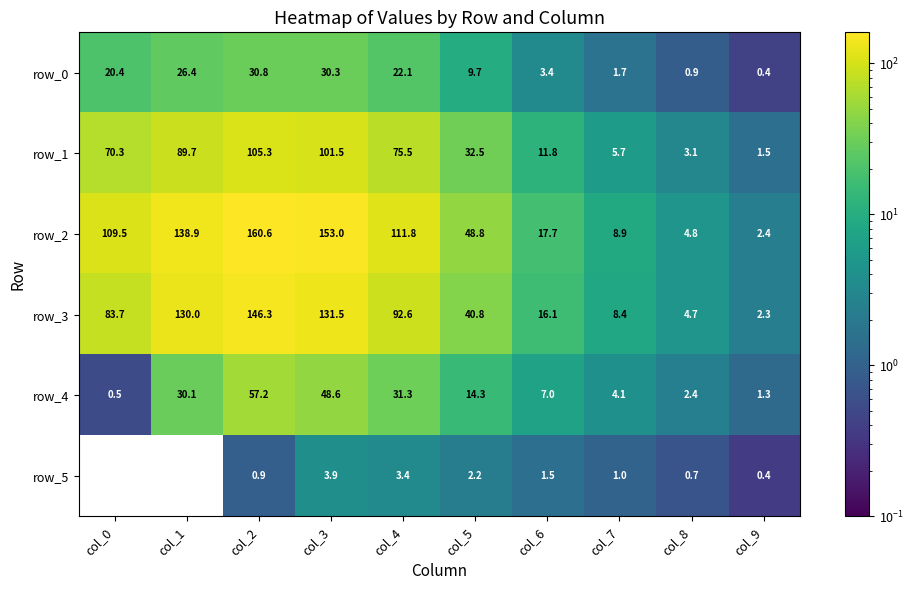

How many categories are shown in the chart?

10